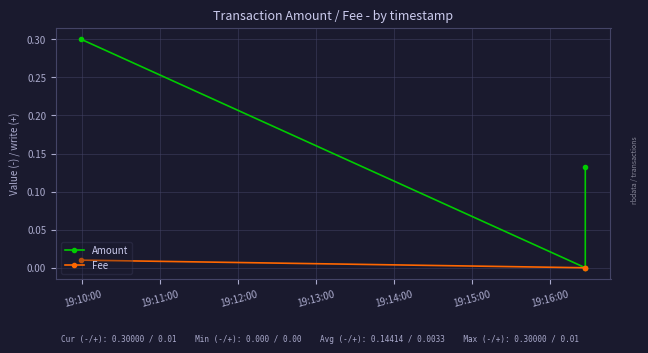

Which has a higher value, 19:12:00 or 19:10:00?

19:10:00